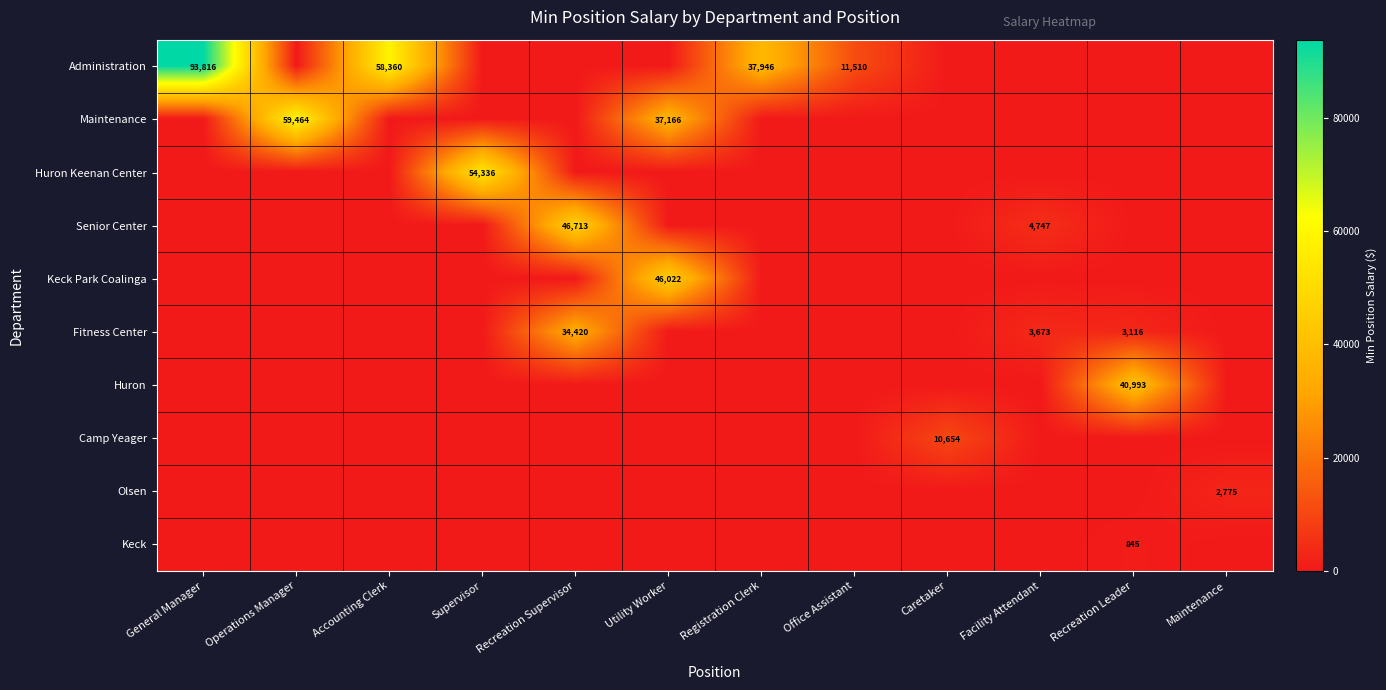

Is it true that Administration equals 16027 at Office Assistant?

False